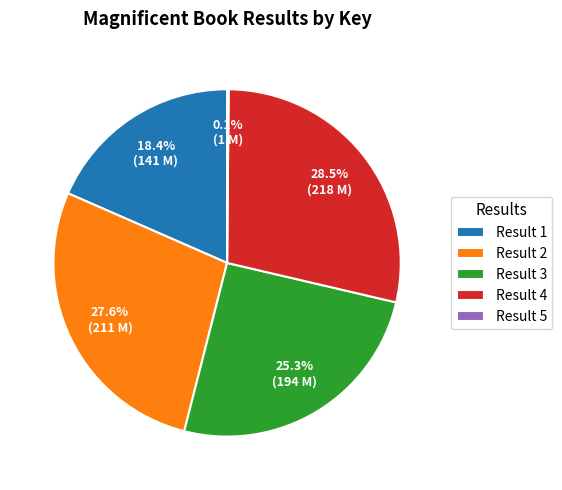

What is the ratio of the value at Result 2 to the value at Result 1?

1.5